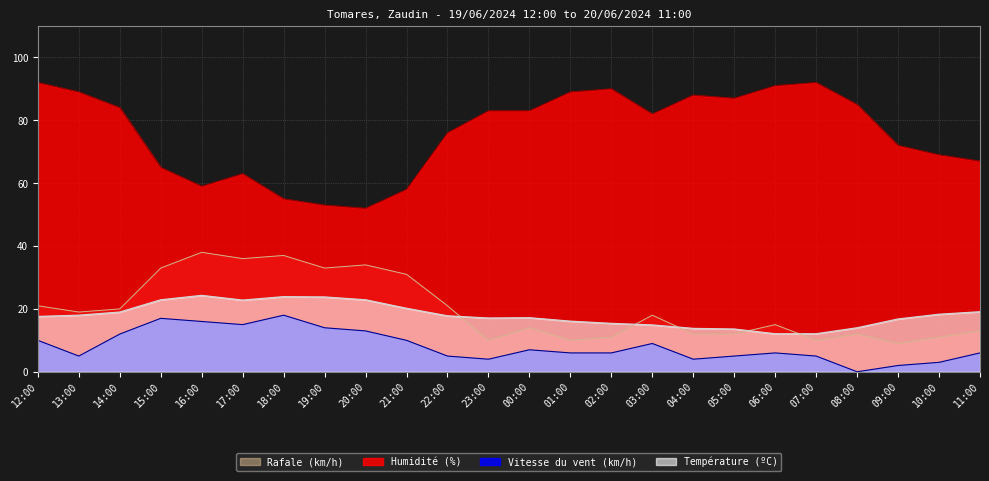

True or false: Température (ºC) and Humidité (%) intersect in this chart.

False